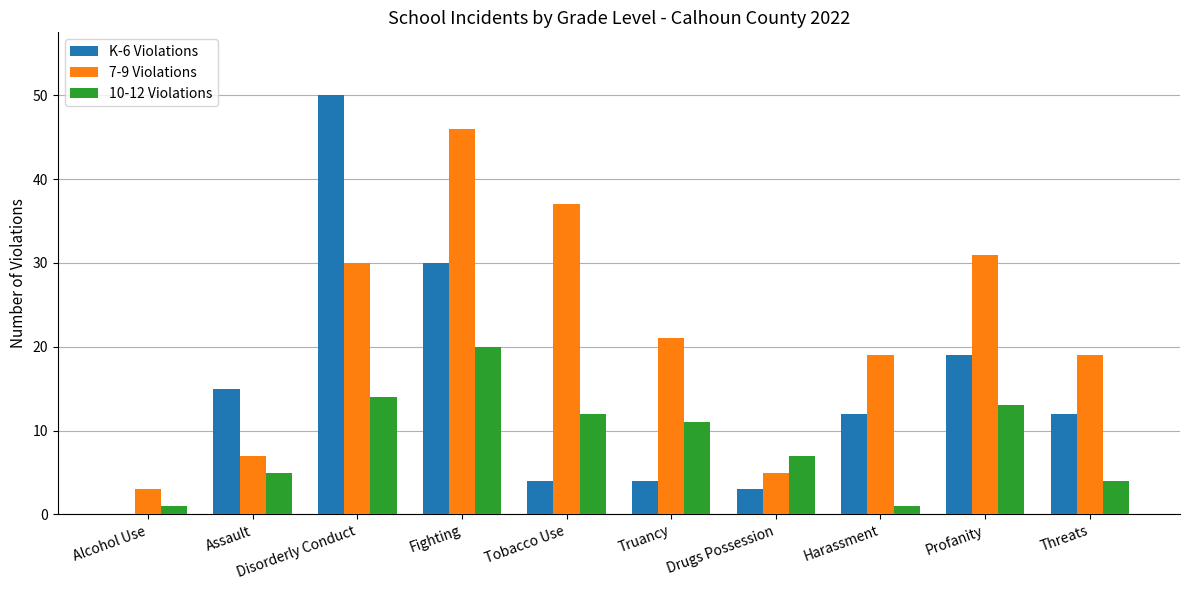

Is the value of 7-9 Violations at Drugs Possession greater than the value of 10-12 Violations at Disorderly Conduct?

No